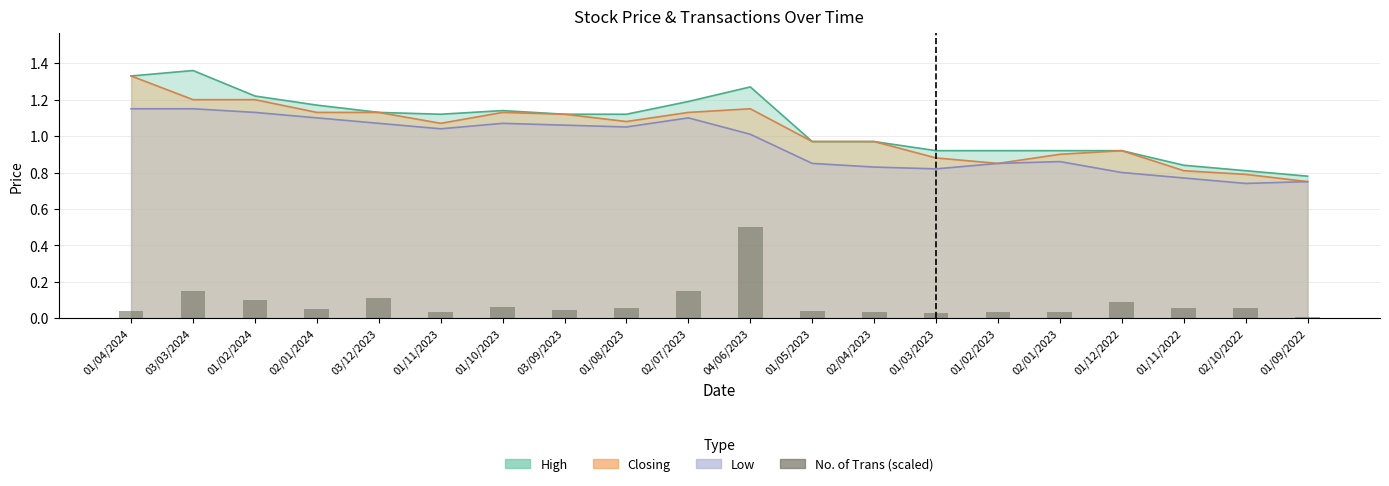

Are the bars horizontal?

No